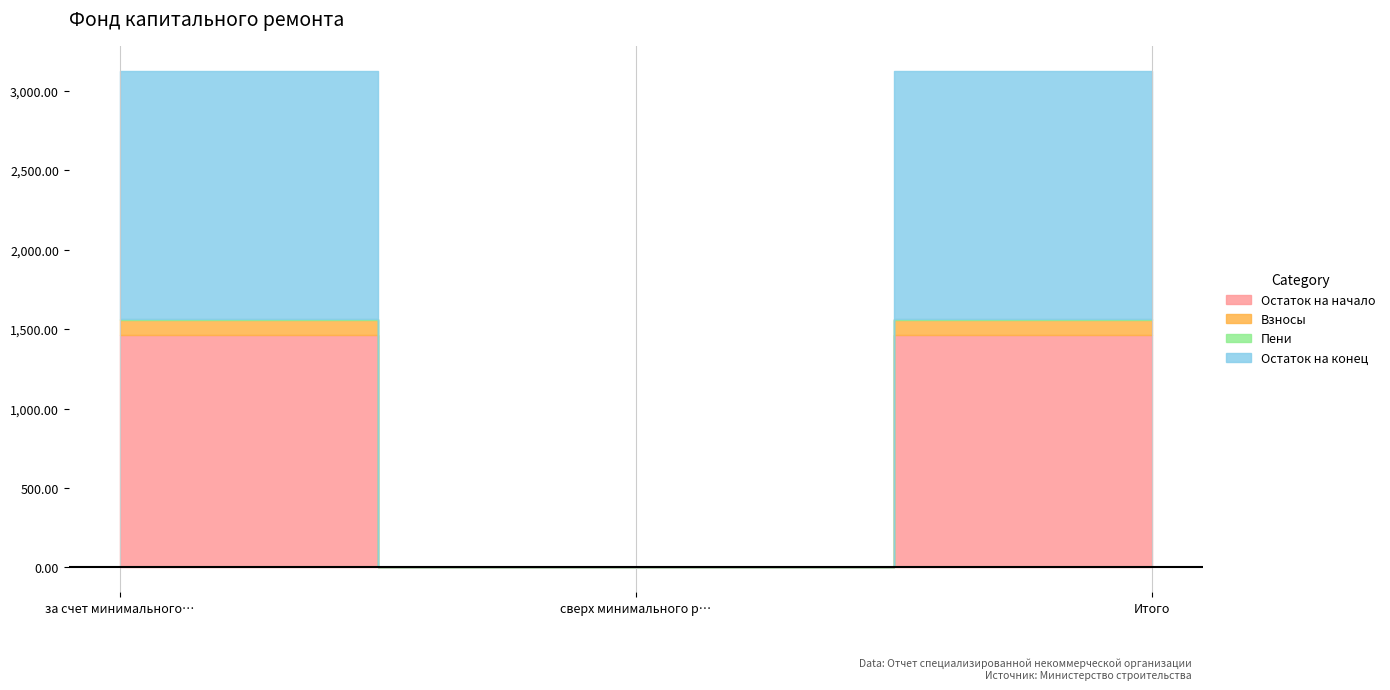

Count the number of categories in the chart.

3